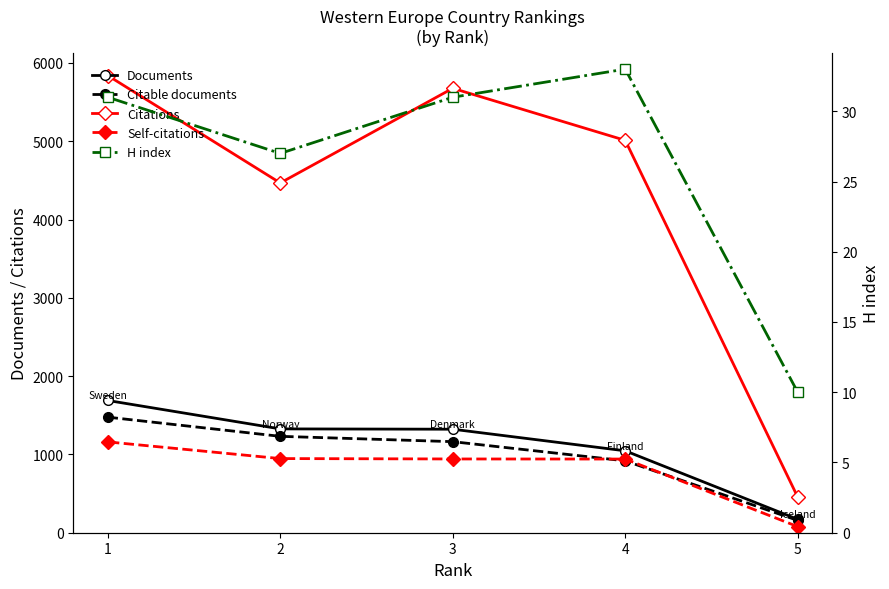

How many lines are shown in the chart?

5